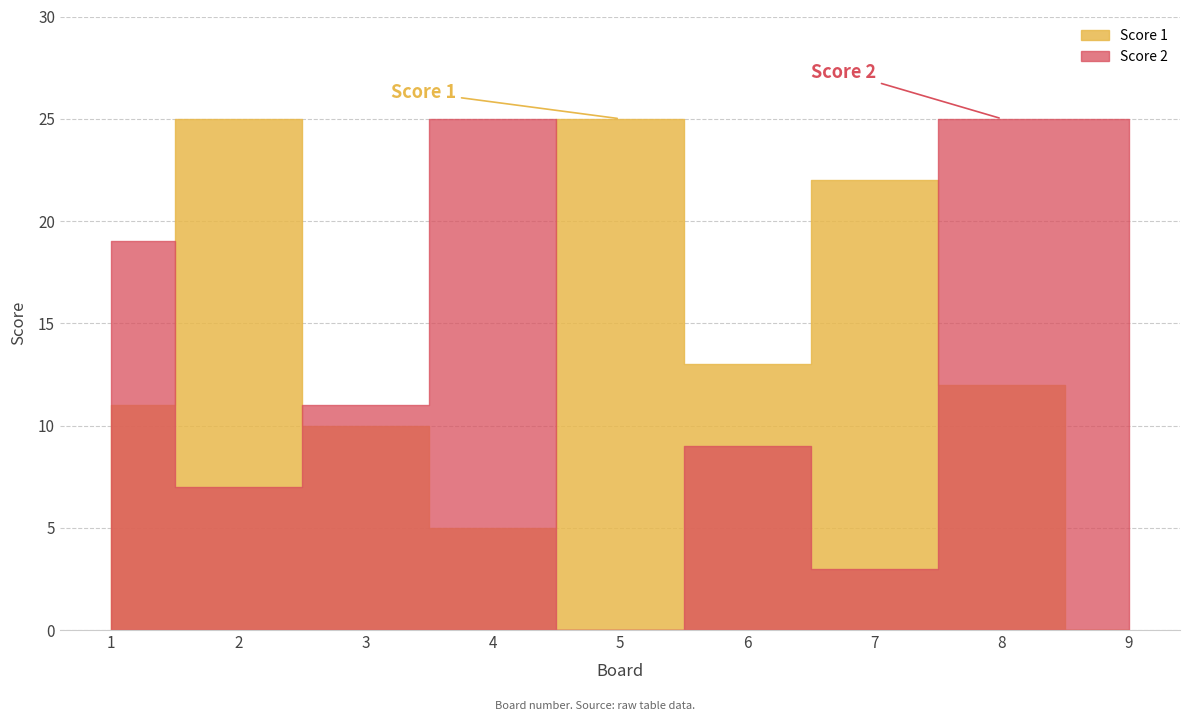

After their last crossing, which series has the higher values: Score 2 or Score 1?

Score 2